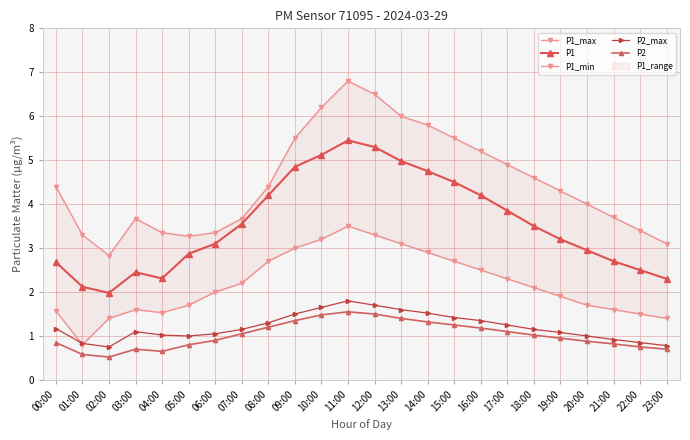

What is the total value across all series at 05:00?

9.6